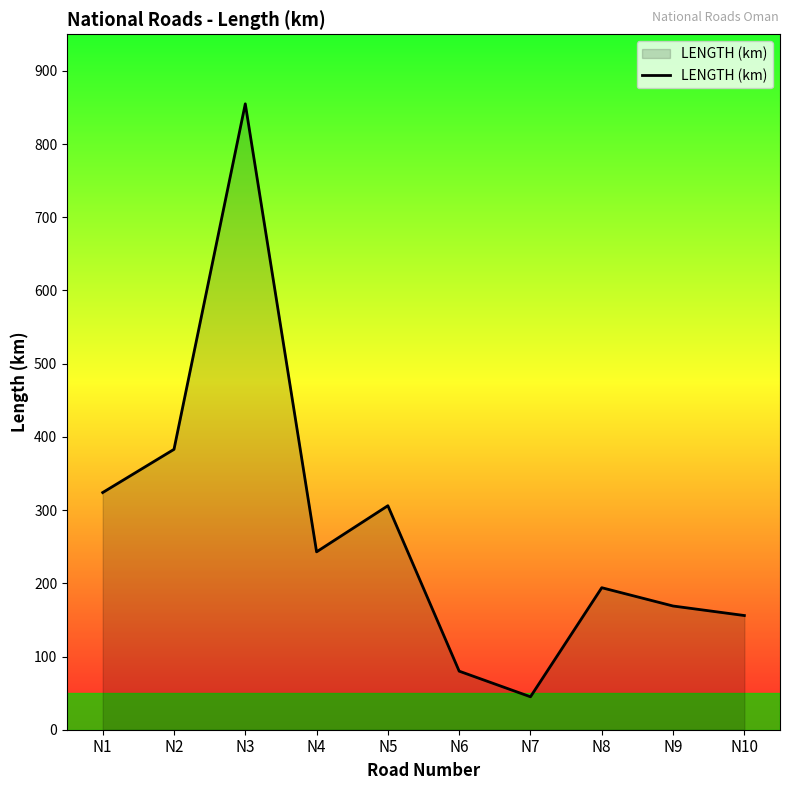

What is the greatest value displayed?

855